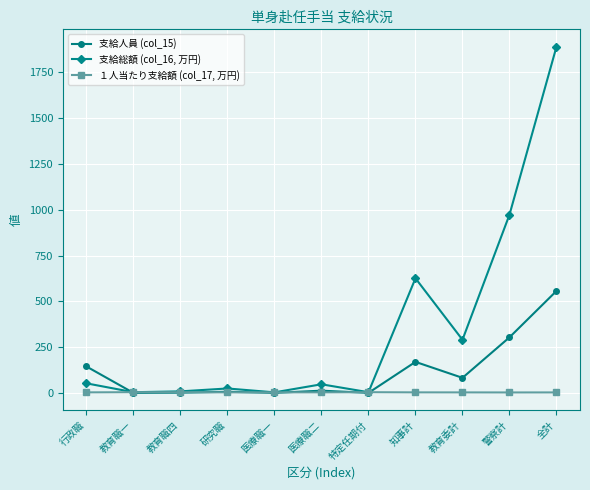

What is the difference between the １人当たり支給額 (col_17, 万円) values at 全計 and 警察計?

0.2